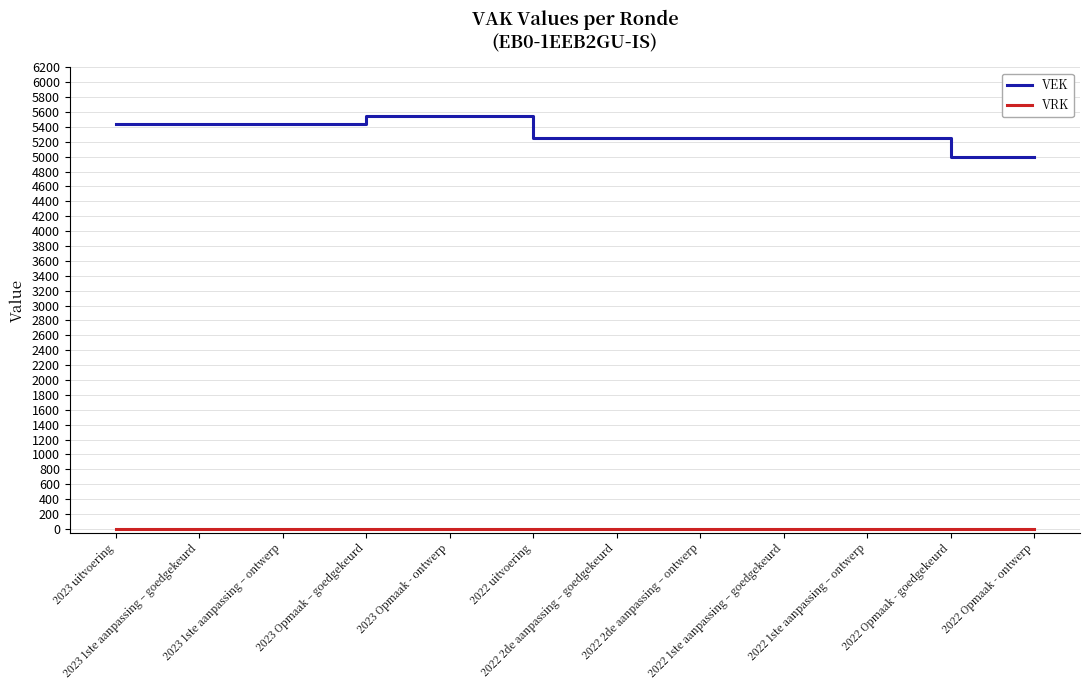

The VEK series shows 8200 at 2023 1ste aanpassing – ontwerp. True or false?

False